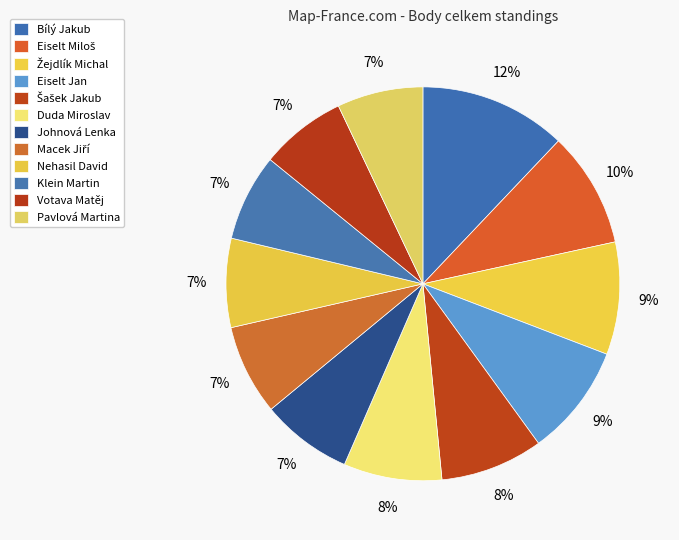

The Votava Matěj slice represents 7% of the pie. True or false?

True